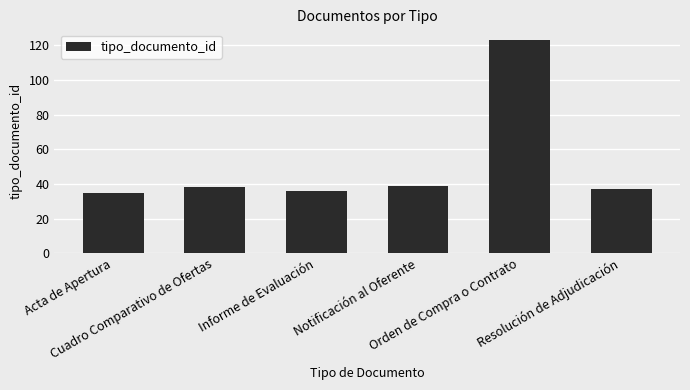

Is it true that the value at Orden de Compra o Contrato is 123?

True